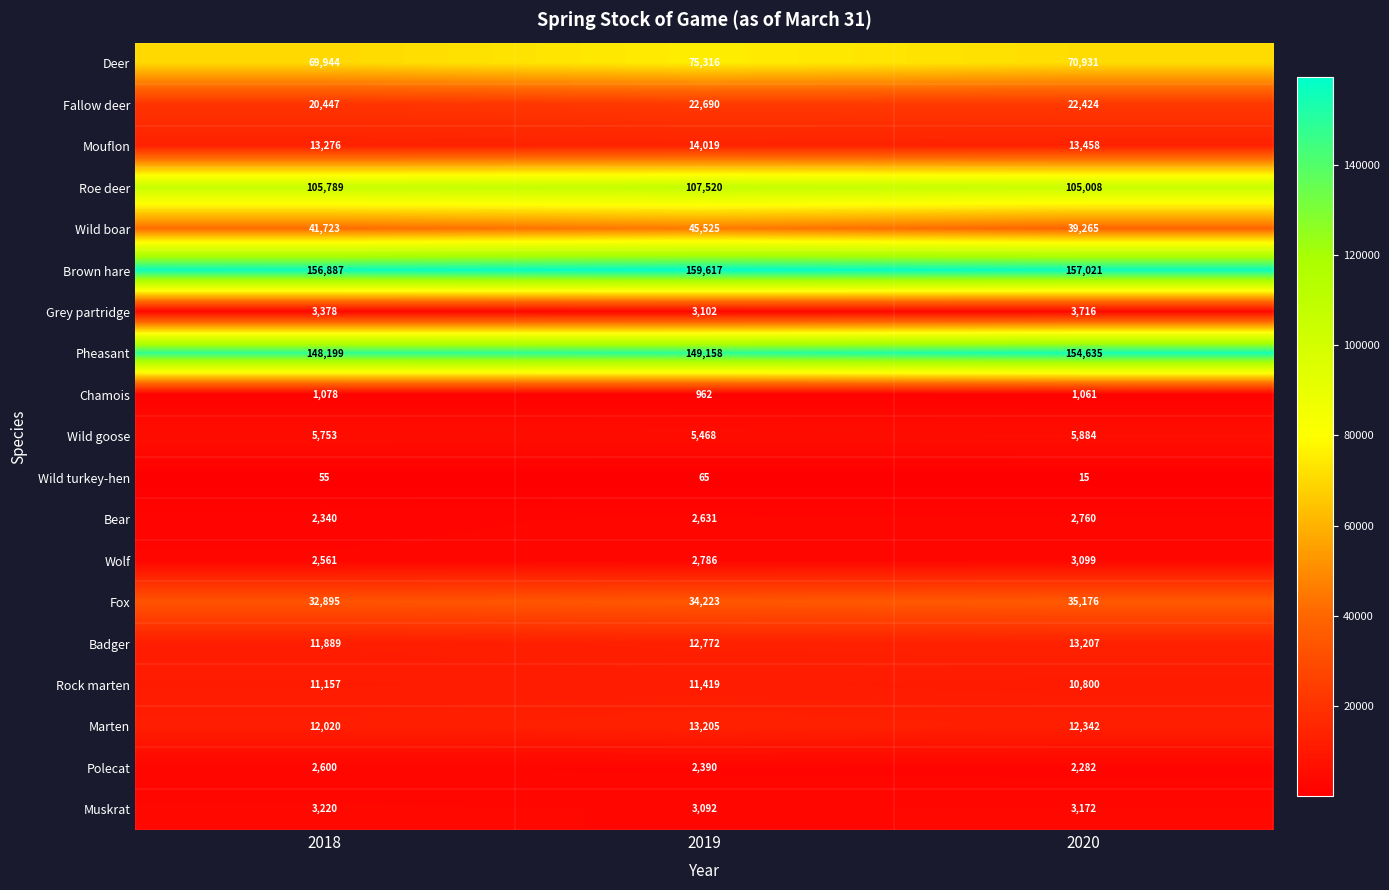

How many Wild goose values are between 5468 and 5884?

3